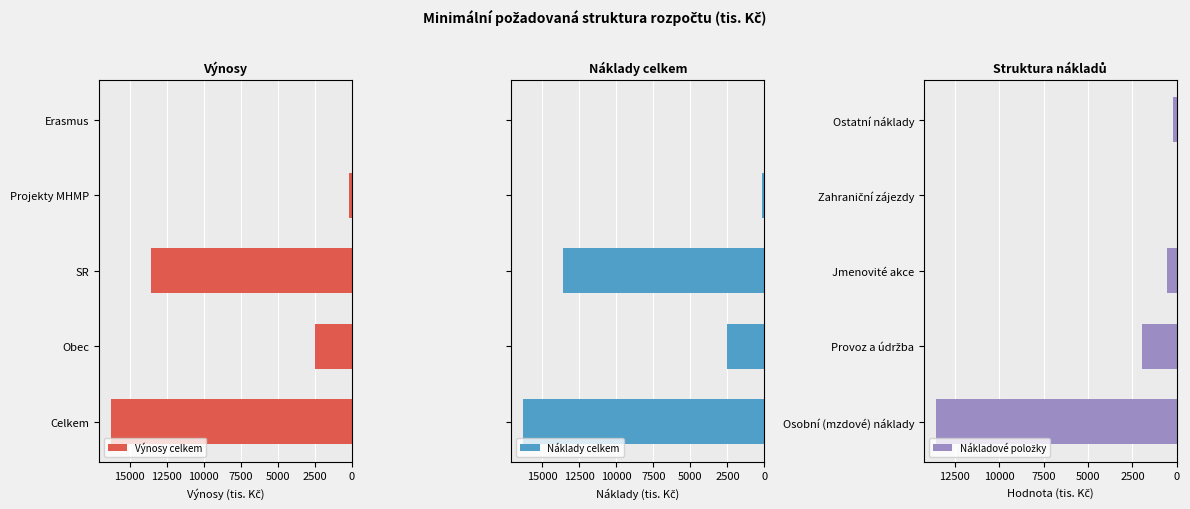

How many categories are shown in the chart?

5